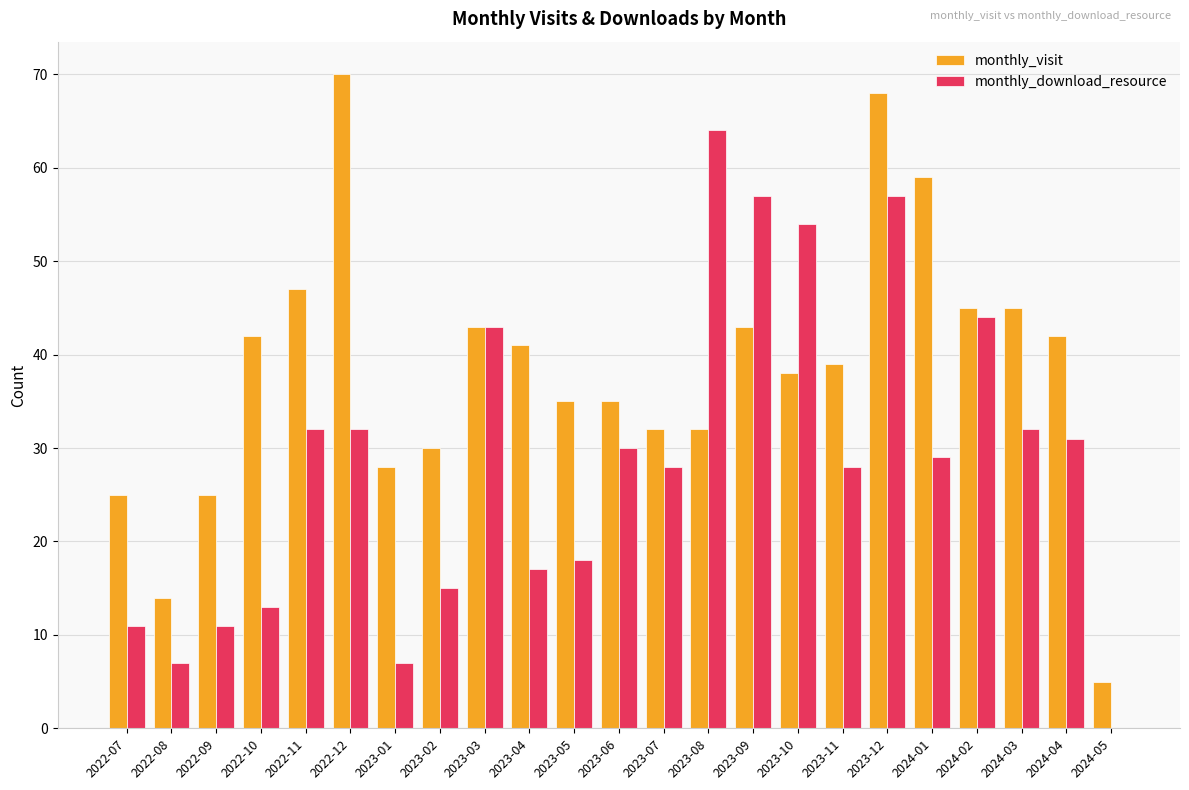

Is the value of monthly_download_resource at 2024-04 greater than the value of monthly_visit at 2022-10?

No